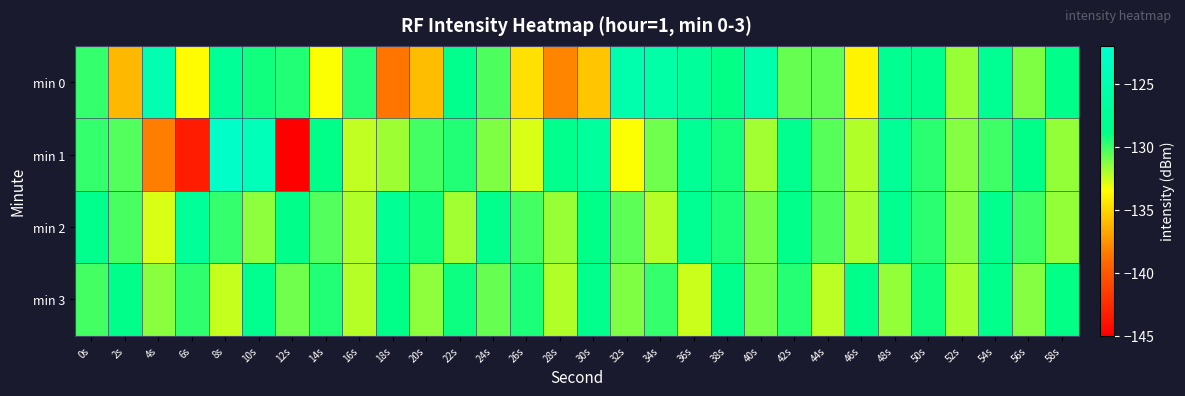

Reading left to right, transcribe all the data shown in this chart.

min 0: 0s=-129.9	2s=-136.2	4s=-124.8	6s=-133.7	8s=-127.4	10s=-129.3	12s=-129.5	14s=-133.4	16s=-129.6	18s=-138.7	20s=-136.0	22s=-128.5	24s=-130.3	26s=-134.6	28s=-138.0	30s=-135.6	32s=-125.1	34s=-125.7	36s=-127.1	38s=-128.9	40s=-125.2	42s=-130.7	44s=-130.6	46s=-133.9	48s=-128.0	50s=-128.4	52s=-131.7	54s=-127.8	56s=-131.2	58s=-128.7
min 1: 0s=-129.8	2s=-130.4	4s=-138.3	6s=-143.3	8s=-122.4	10s=-124.0	12s=-145.1	14s=-128.8	16s=-132.4	18s=-131.8	20s=-130.1	22s=-129.5	24s=-131.2	26s=-132.8	28s=-128.4	30s=-126.7	32s=-133.5	34s=-130.9	36s=-127.6	38s=-129.3	40s=-131.8	42s=-128.2	44s=-130.5	46s=-132.1	48s=-127.4	50s=-129.7	52s=-131.3	54s=-130.0	56s=-128.8	58s=-131.6
min 2: 0s=-128.5	2s=-130.2	4s=-132.8	6s=-127.3	8s=-129.9	10s=-131.5	12s=-128.7	14s=-130.4	16s=-132.1	18s=-127.6	20s=-129.2	22s=-131.8	24s=-128.4	26s=-130.1	28s=-131.7	30s=-128.9	32s=-130.6	34s=-132.2	36s=-127.8	38s=-129.4	40s=-131.0	42s=-128.6	44s=-130.3	46s=-131.9	48s=-128.1	50s=-129.7	52s=-131.3	54s=-128.3	56s=-130.0	58s=-131.6
min 3: 0s=-130.1	2s=-128.7	4s=-131.4	6s=-129.8	8s=-132.5	10s=-128.2	12s=-130.9	14s=-129.5	16s=-132.2	18s=-128.8	20s=-131.5	22s=-129.1	24s=-130.8	26s=-129.4	28s=-132.1	30s=-128.5	32s=-131.2	34s=-129.9	36s=-132.6	38s=-128.3	40s=-131.0	42s=-129.6	44s=-132.3	46s=-128.7	48s=-131.6	50s=-129.2	52s=-131.9	54s=-128.6	56s=-131.3	58s=-129.0